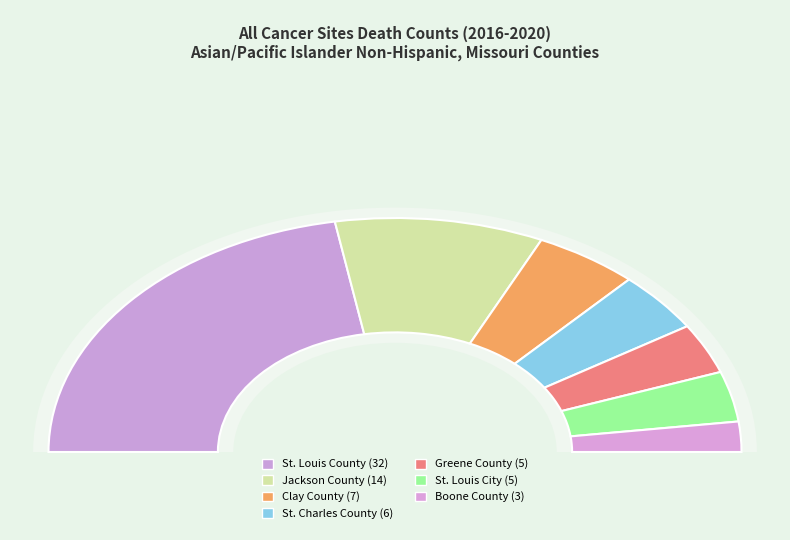

How many segments does this pie chart have?

7